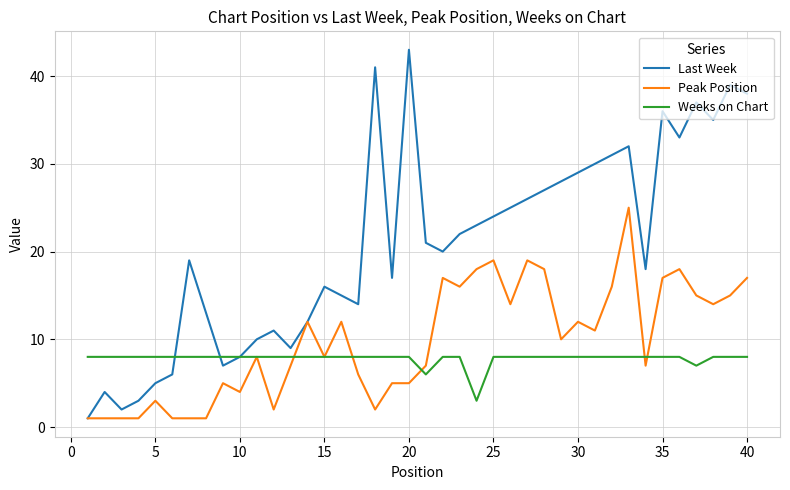

What is the highest value of the Weeks on Chart series?

8